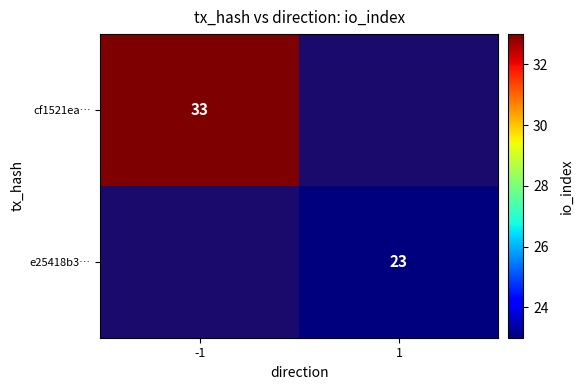

Is it true that cf1521ea… equals 50 at -1?

False